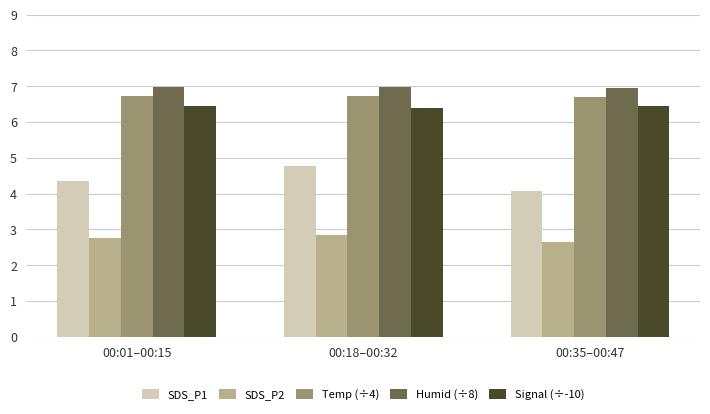

What is the highest value of the SDS_P1 series?

4.8